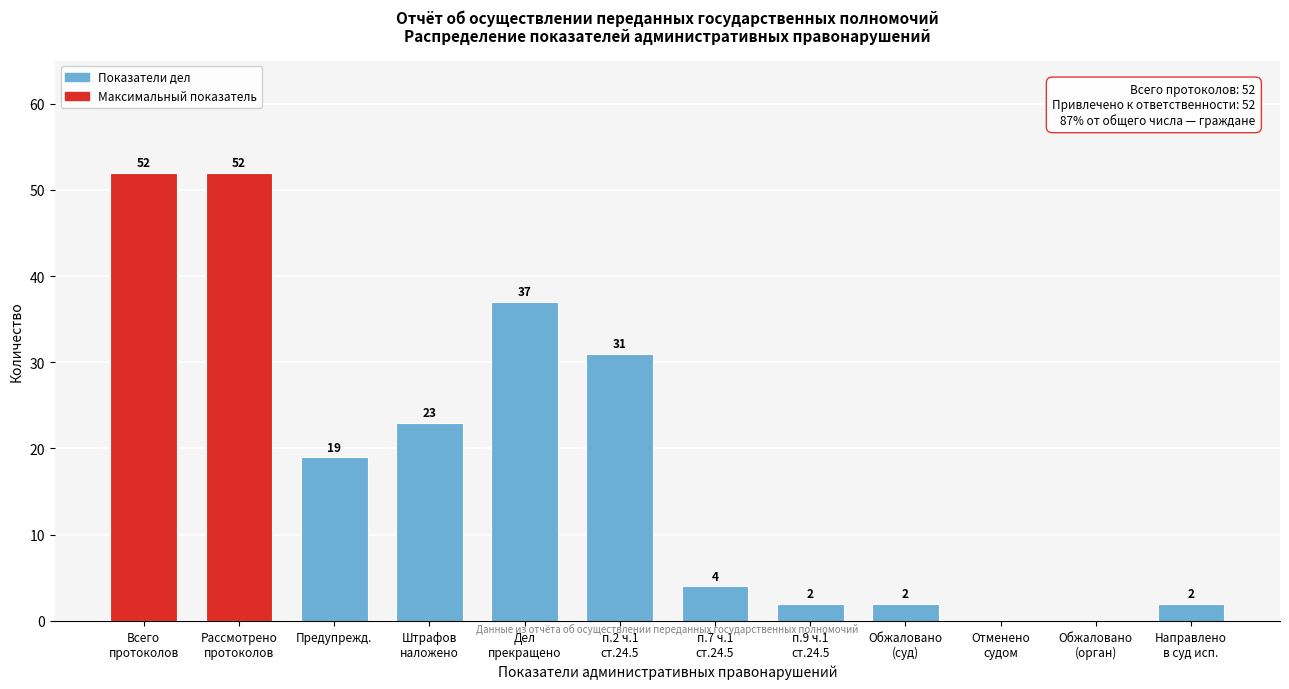

Is it true that the value at Предупрежд. is 19?

True